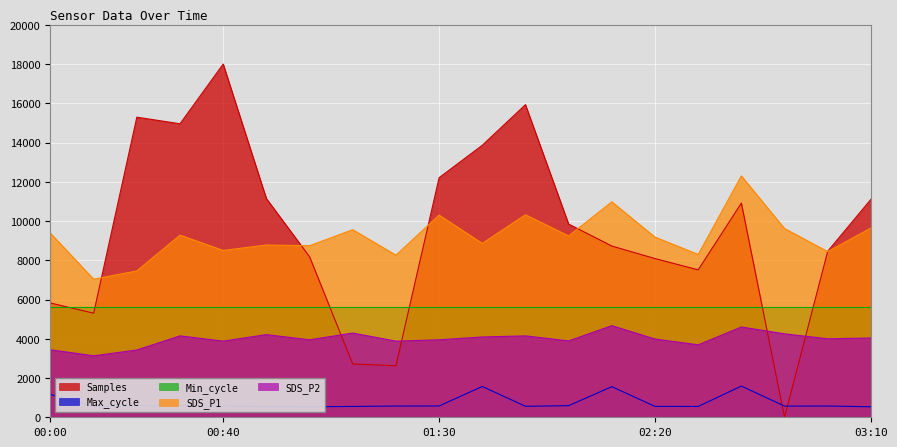

Reading right to left, list all the values displayed in this chart.

Samples: 11105.2	8462.3	0.0	10913.7	7511.9	8087.3	8726.5	9846.2	15929.9	13859.7	12208.9	2625.1	2714.7	8183.0	11147.7	18000.0	14956.4	15291.5	5302.6	5823.0
Max_cycle: 536.0	574.0	570.0	1590.0	552.0	554.0	1560.0	592.0	560.0	1570.0	576.0	574.0	552.0	536.0	544.0	576.0	598.0	590.0	544.0	1164.0
SDS_P1: 9642.0	8442.0	9618.0	12300.0	8298.0	9180.0	10980.0	9240.0	10320.0	8862.0	10302.0	8262.0	9558.0	8742.0	8778.0	8502.0	9282.0	7458.0	7038.0	9378.0
SDS_P2: 4040.0	4000.0	4252.0	4600.0	3692.0	3988.0	4668.0	3892.0	4148.0	4092.0	3948.0	3880.0	4292.0	3948.0	4212.0	3880.0	4148.0	3428.0	3132.0	3440.0